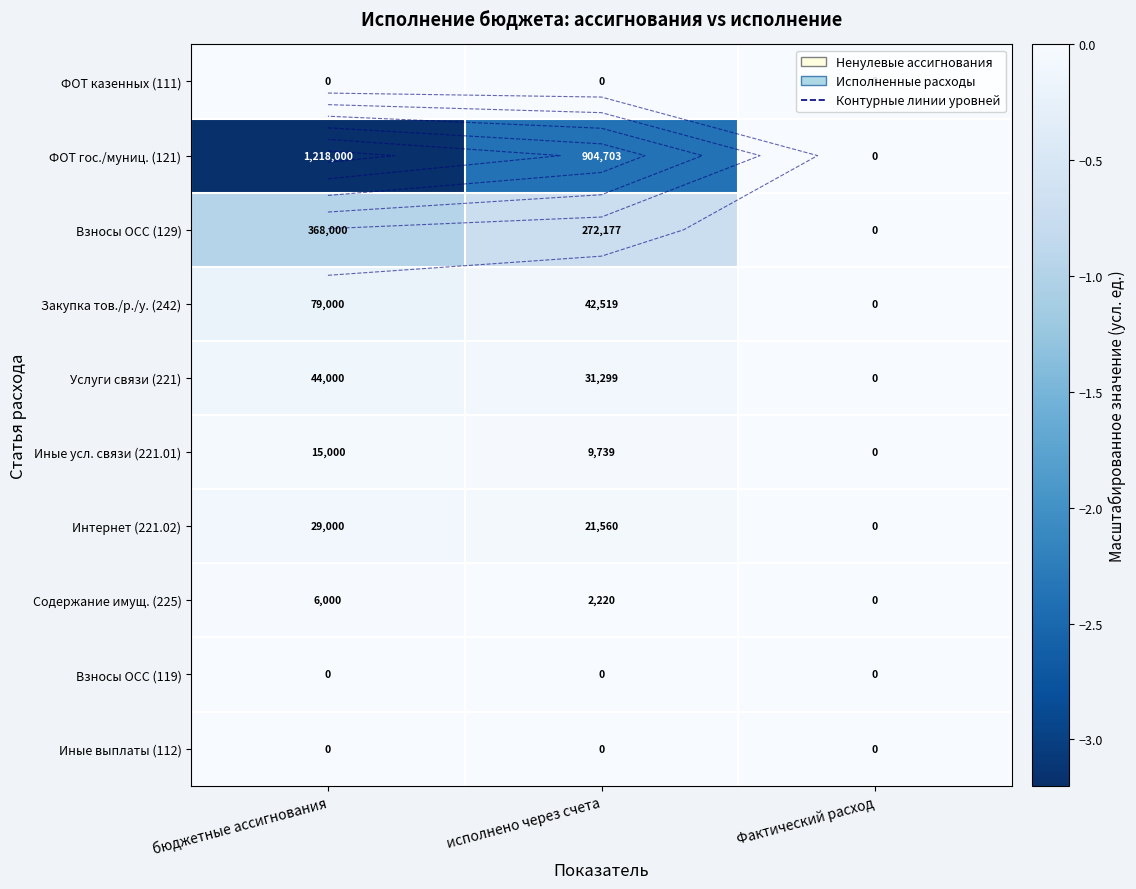

True or false: Иные выплаты (112) has a value of -0.0 at Фактический расход.

True